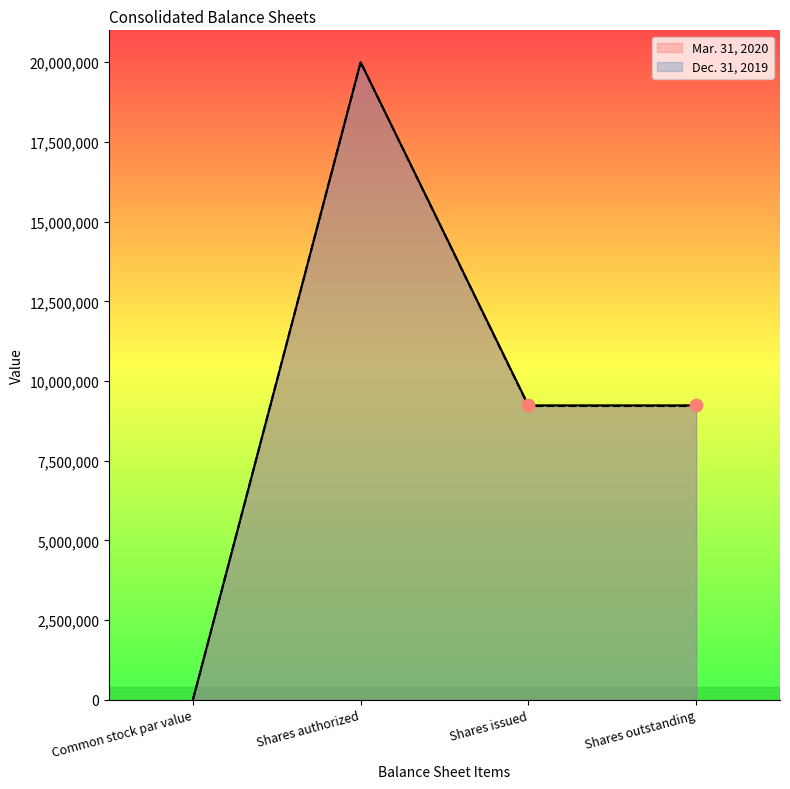

Which series reaches the maximum Y coordinate?

Mar. 31, 2020